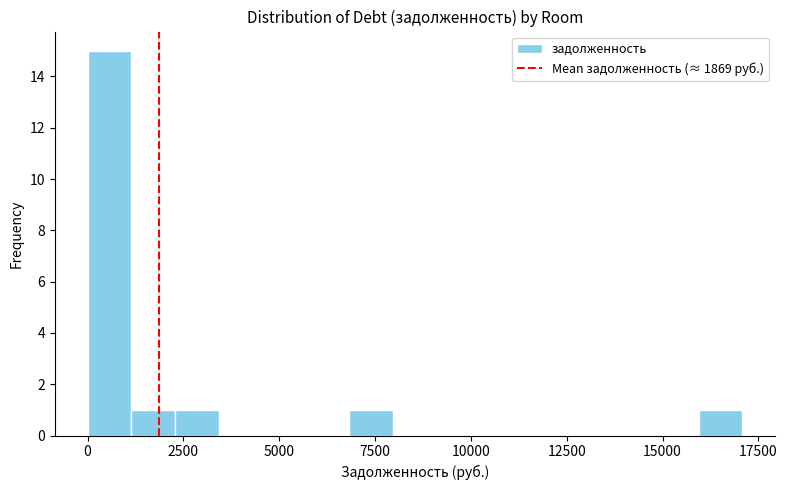

Around what value on the x-axis is the tallest bar? Give the approximate position of its centre, as read against the axis.

500